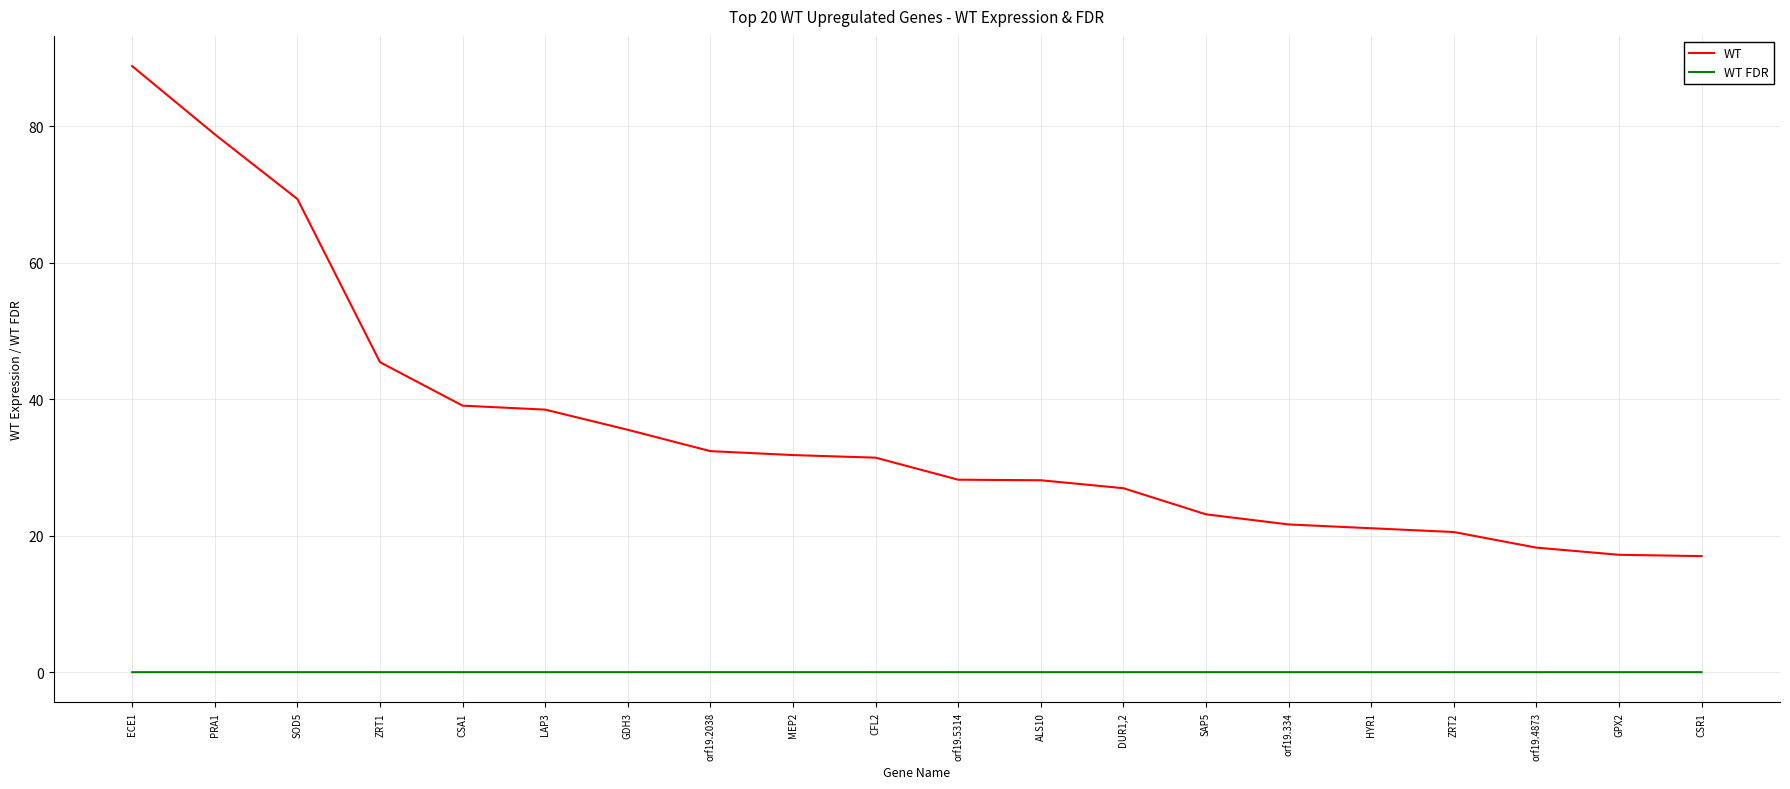

What are all the series names shown in the legend?

WT, WT FDR